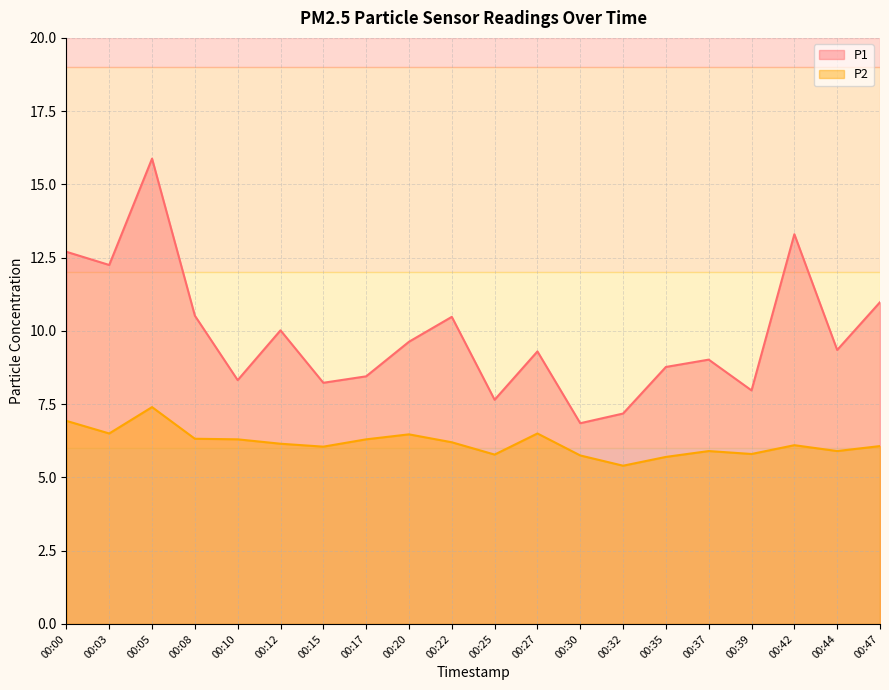

At which category is the sum across all series the highest?

00:05